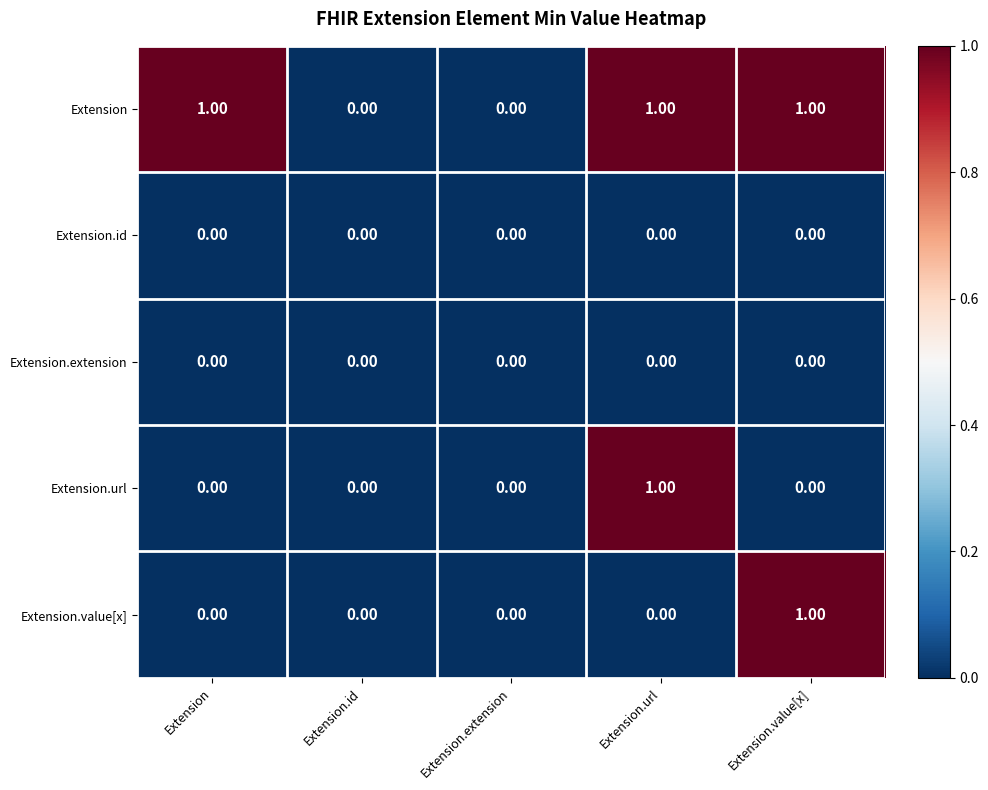

Which series has the largest total across all categories?

Extension